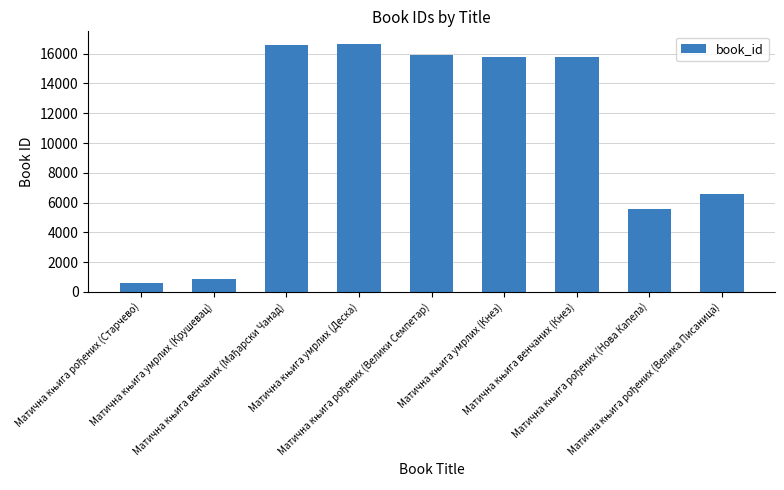

What is the maximum value shown in the chart?

16670